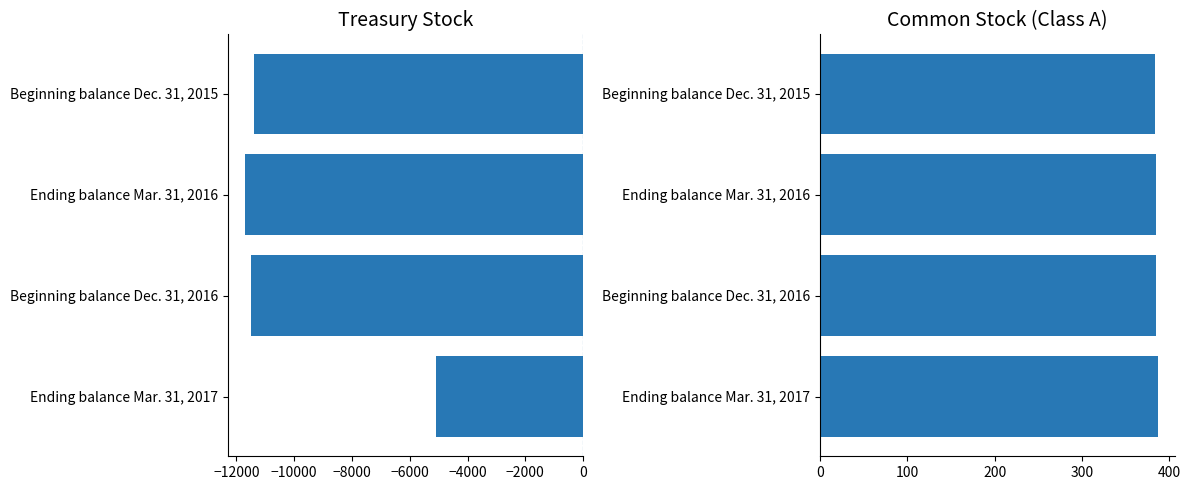

What is the total value across all series at Beginning balance Dec. 31, 2016?

-11092